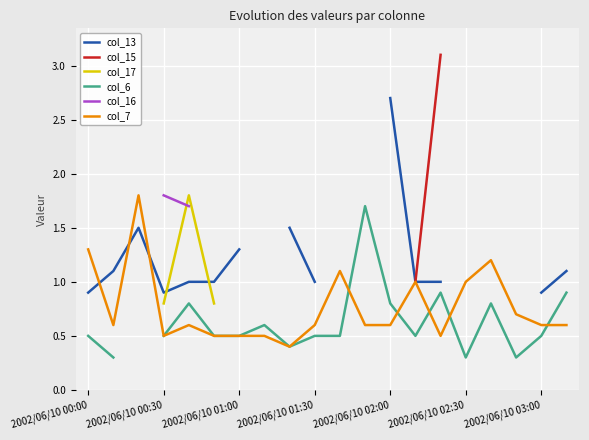

The value of col_6 at 16 is 0.8. True or false?

True